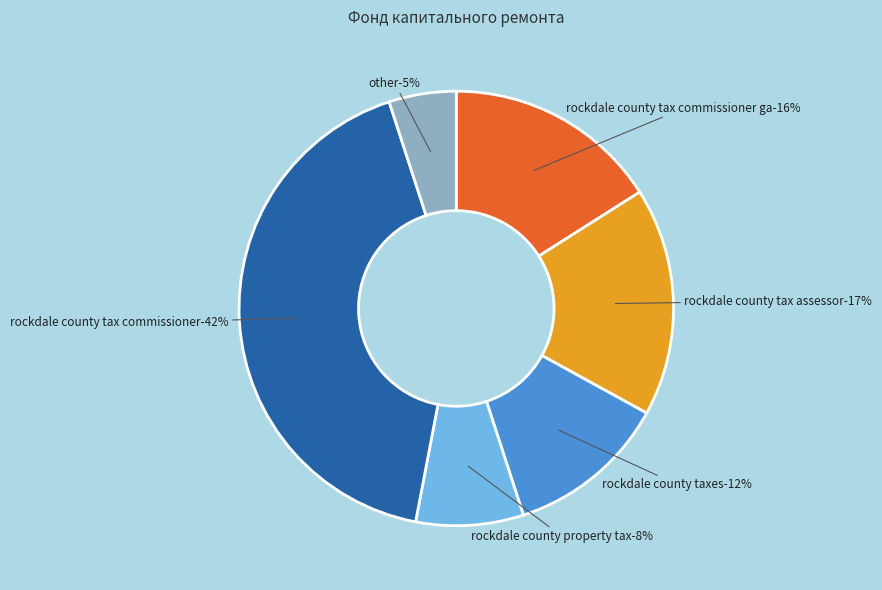

How many segments does this pie chart have?

6